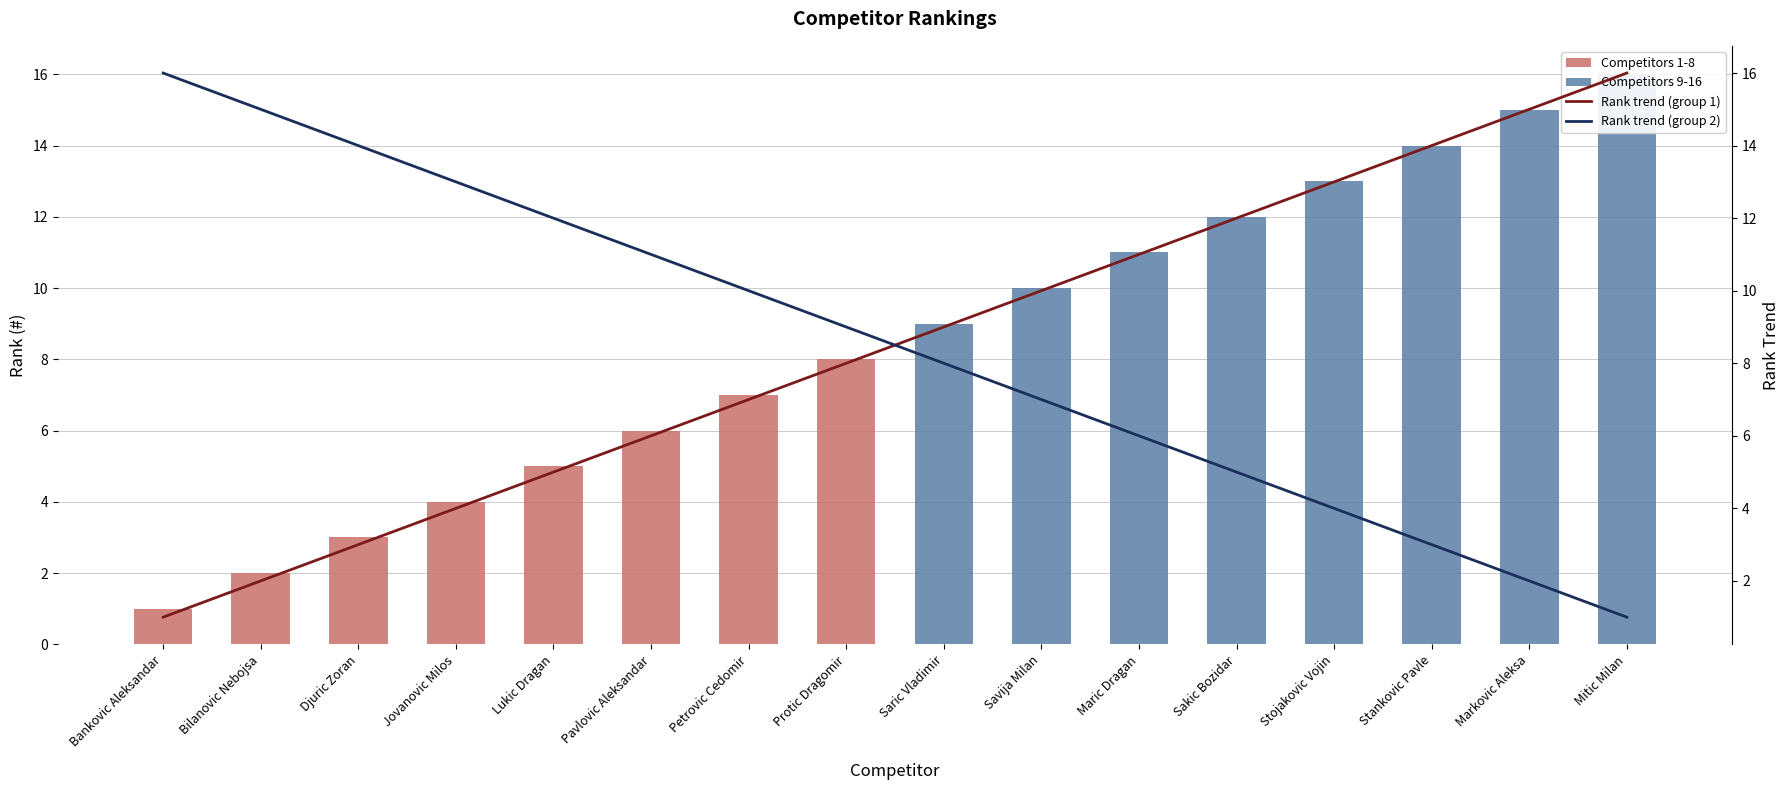

What position from the right is Protic Dragomir?

9